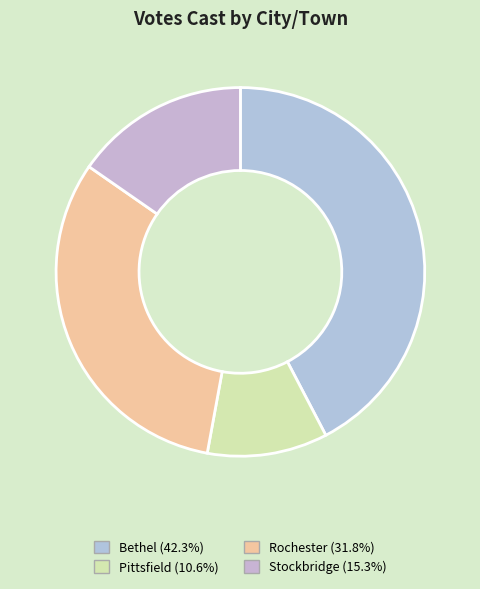

To the nearest percent, what is the difference between the largest and smallest slice percentages?

32%